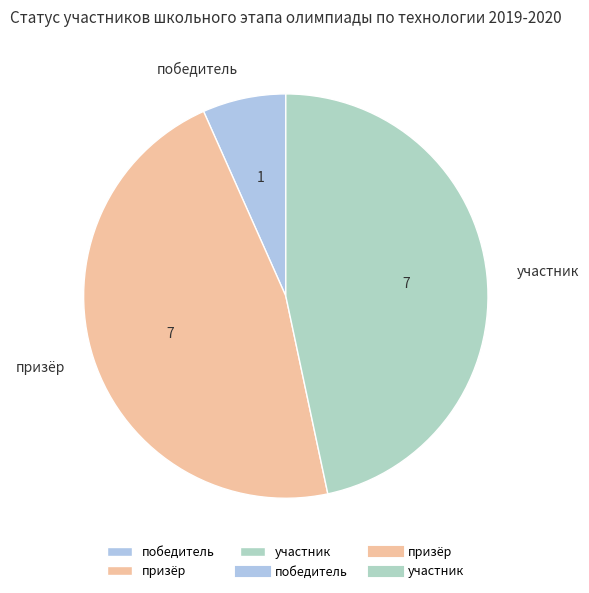

Which slice is the smallest?

победитель